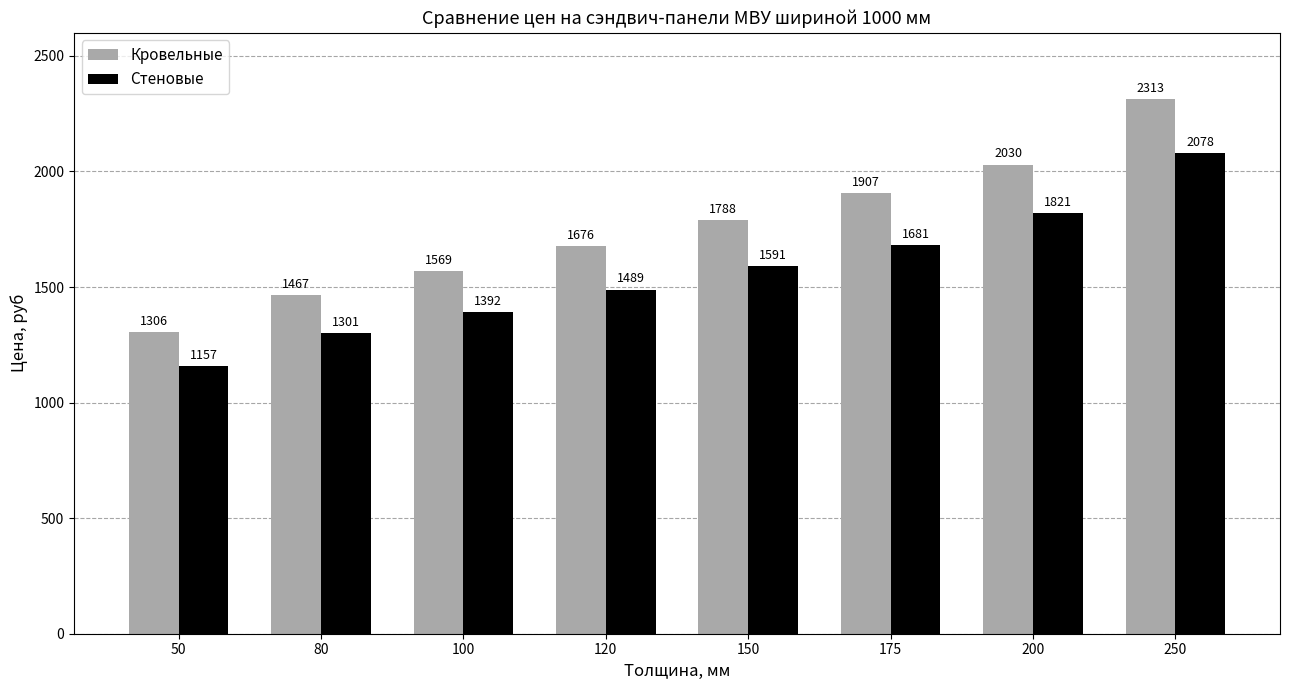

How many values in the Кровельные series are below 1788?

4